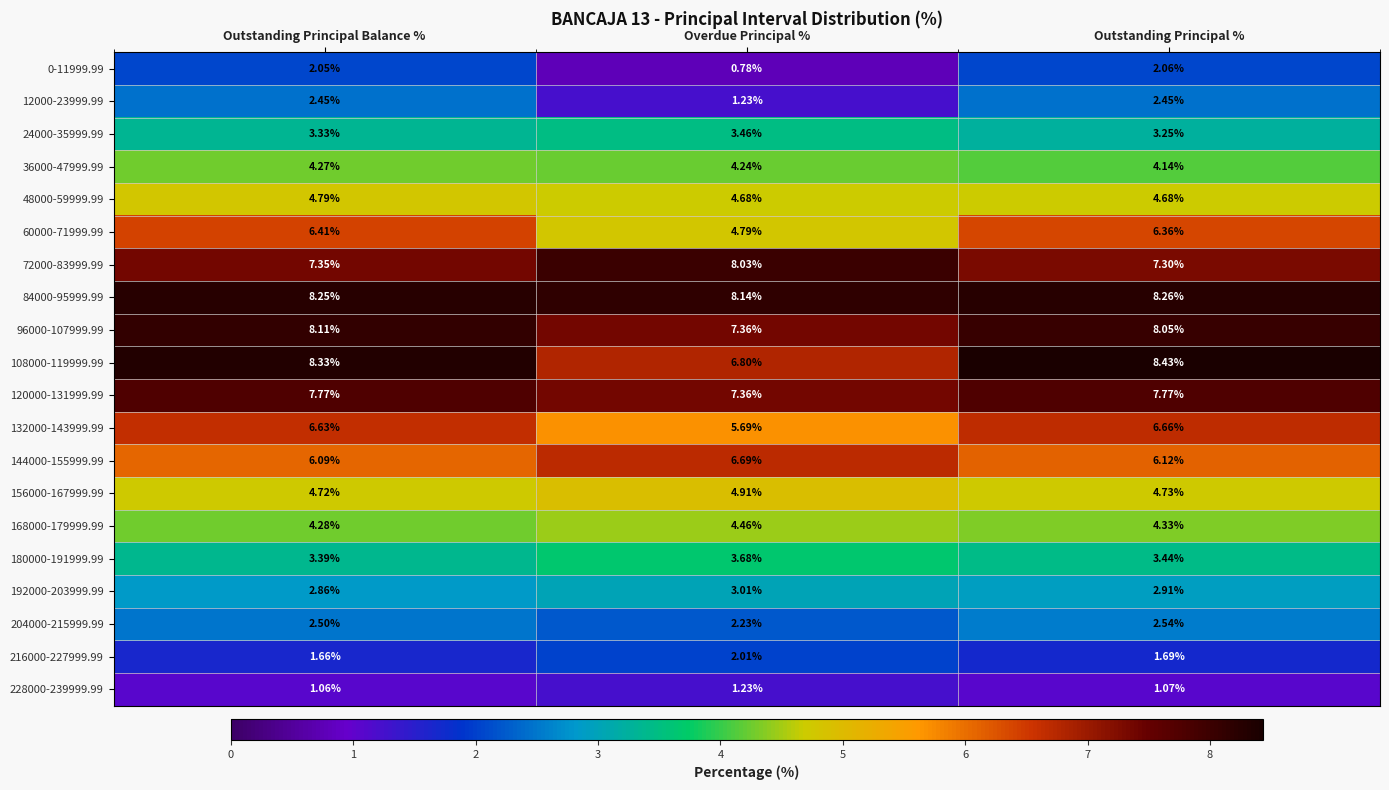

At which label does 204000-215999.99 reach its minimum?

Overdue Principal %